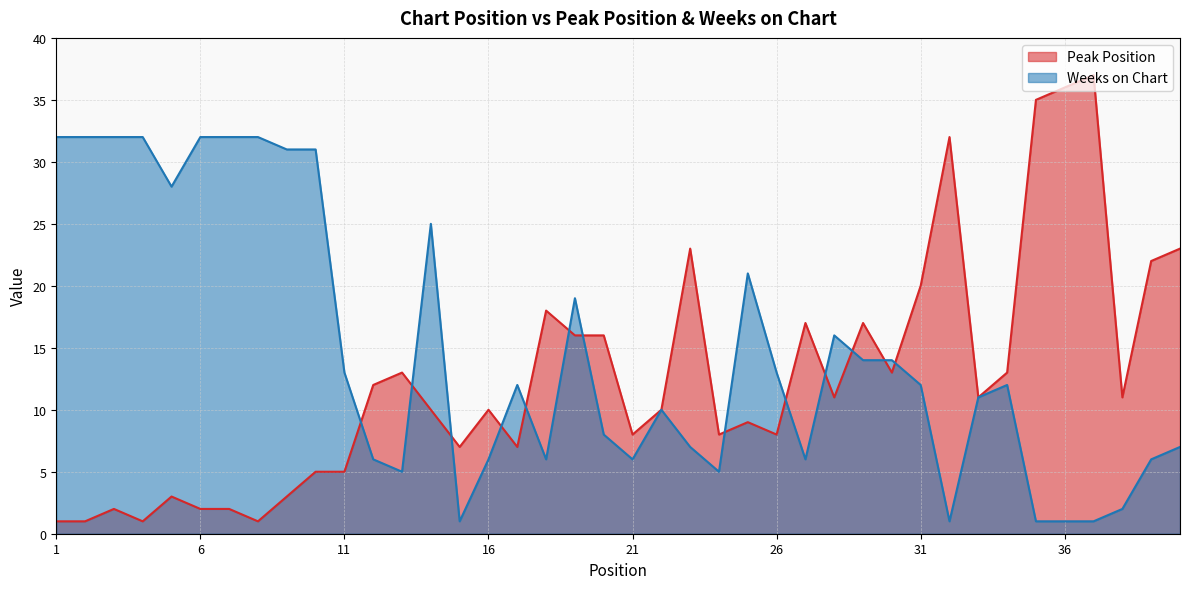

How many data points in Peak Position are less than 11?

20